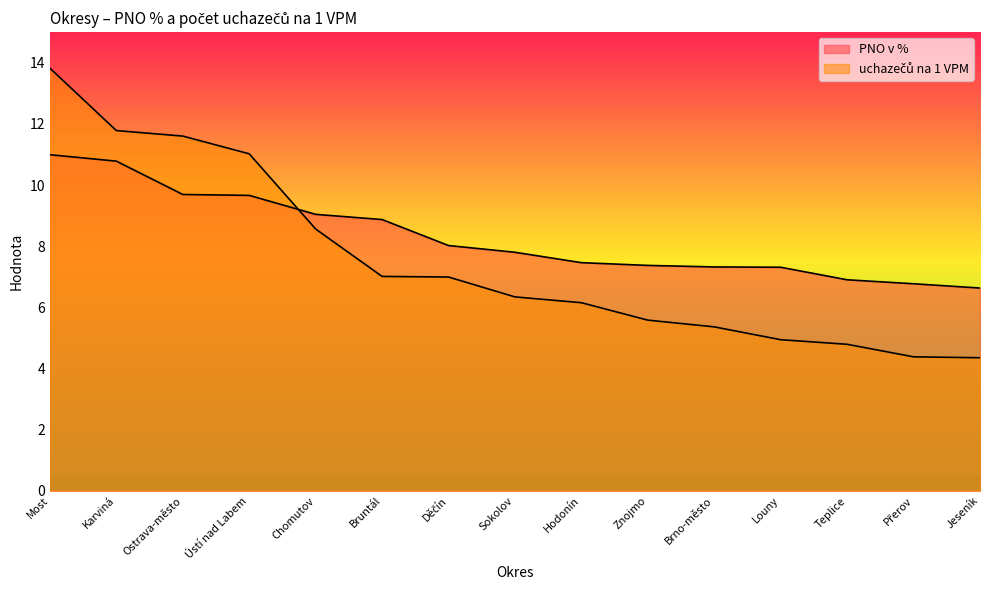

How many intersections are there between uchazečů na 1 VPM and PNO v %?

1